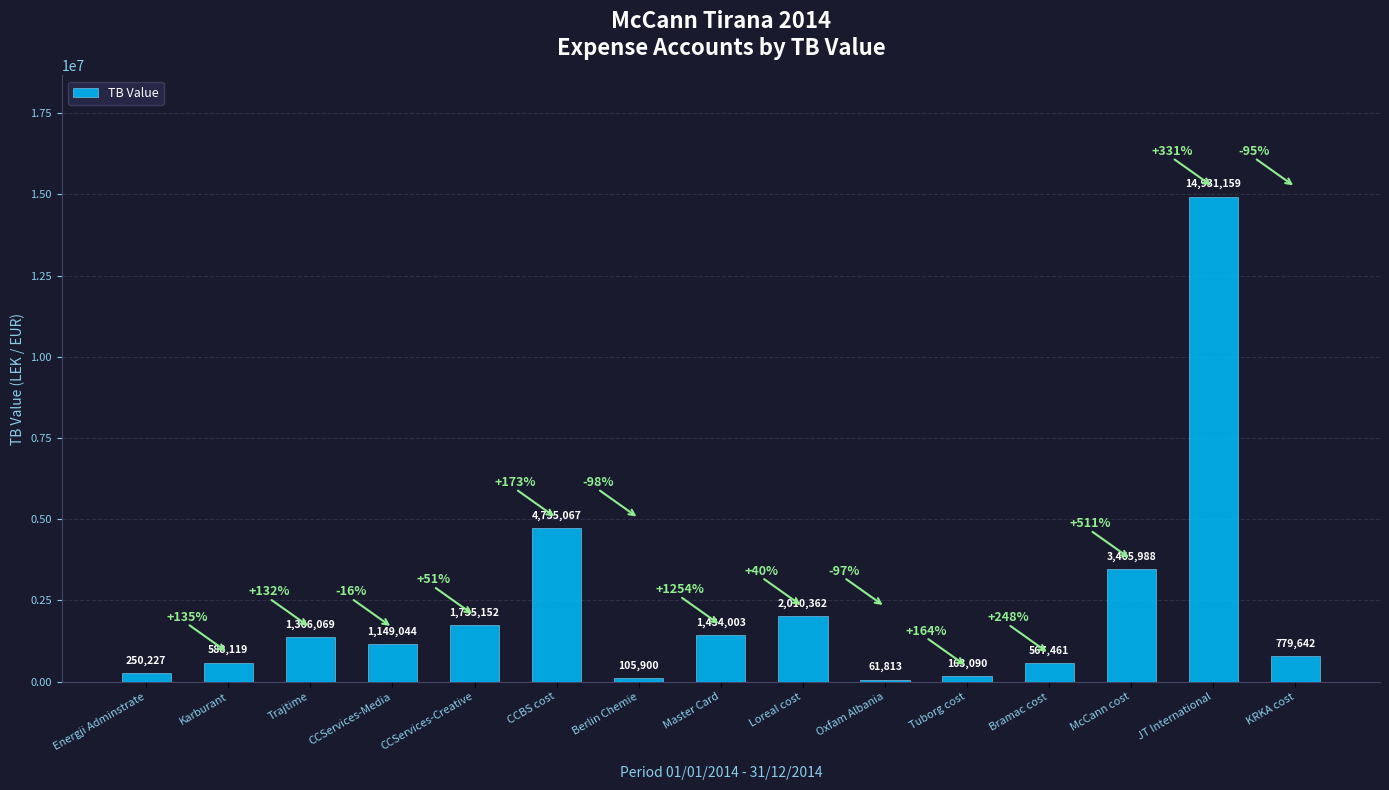

Read the value at Loreal cost.

2010362.2